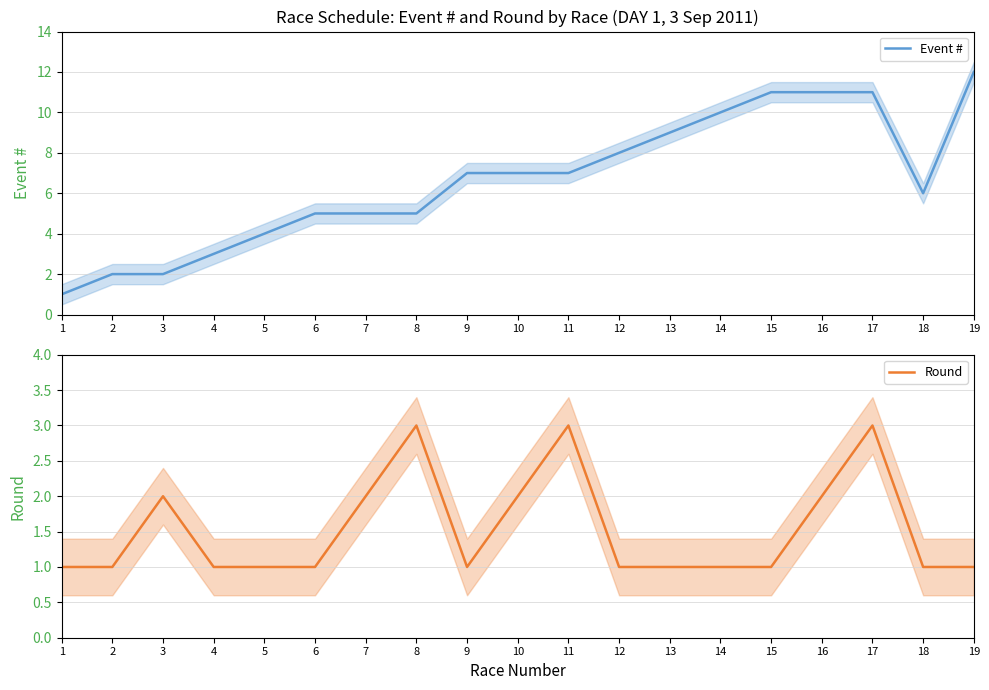

The Event # series shows 6 at 18. True or false?

True